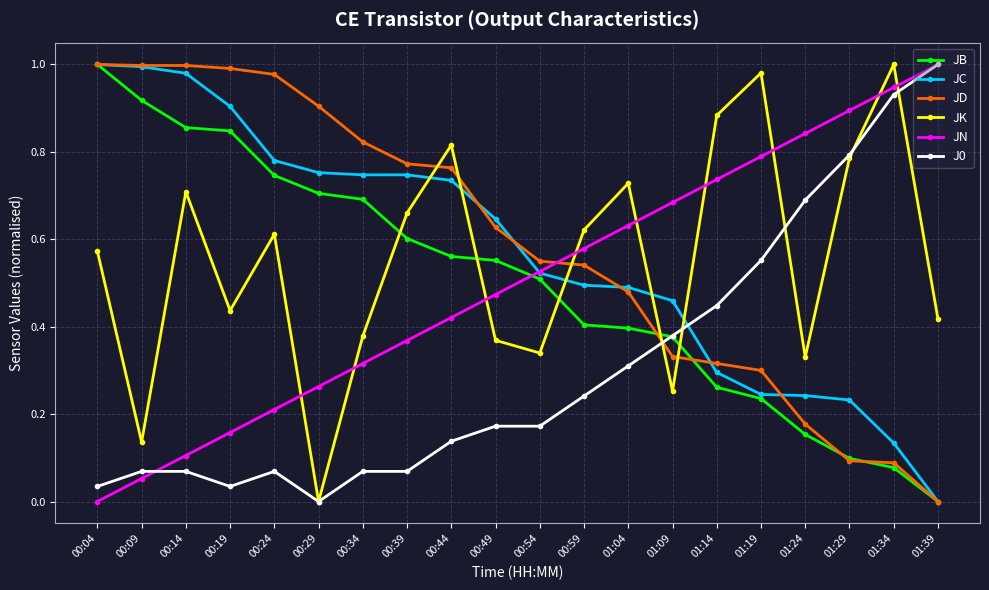

What is the total value across all series at 01:09?

2.5